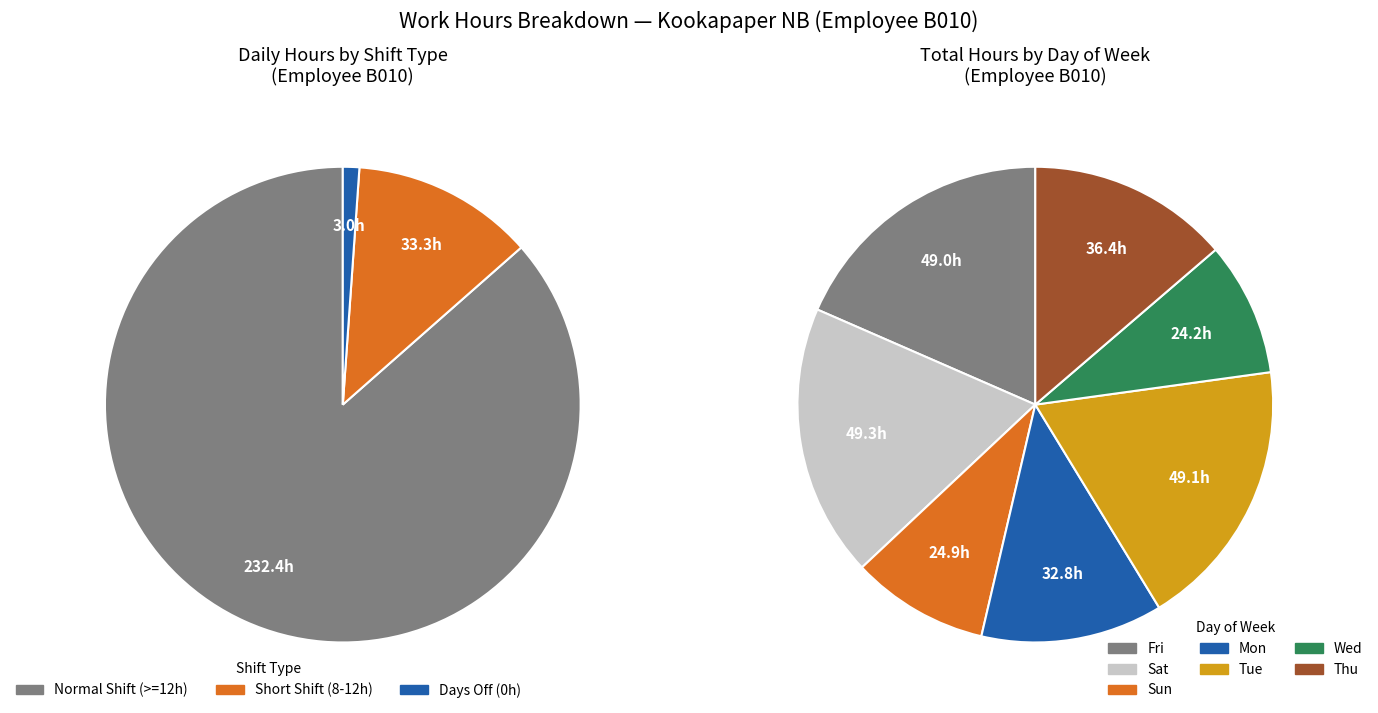

True or false: 16-Thu accounts for 16% of the total.

False